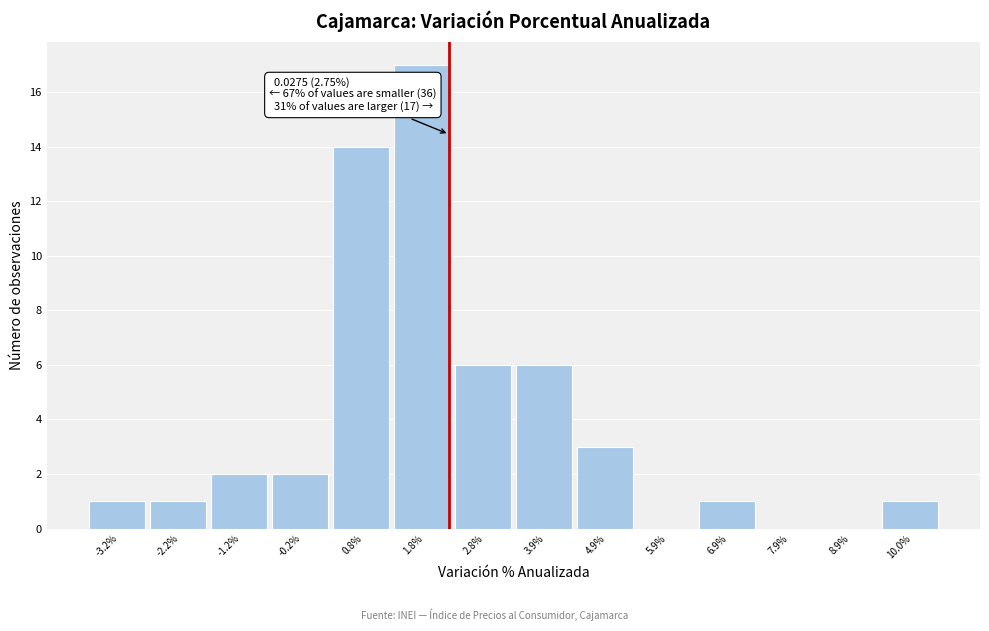

Reading left to right, list all the values displayed in this chart.

-3.2%=1	-2.2%=1	-1.2%=2	-0.2%=2	0.8%=14	1.8%=17	2.8%=6	3.9%=6	4.9%=3	5.9%=0	6.9%=1	7.9%=0	8.9%=0	10.0%=1